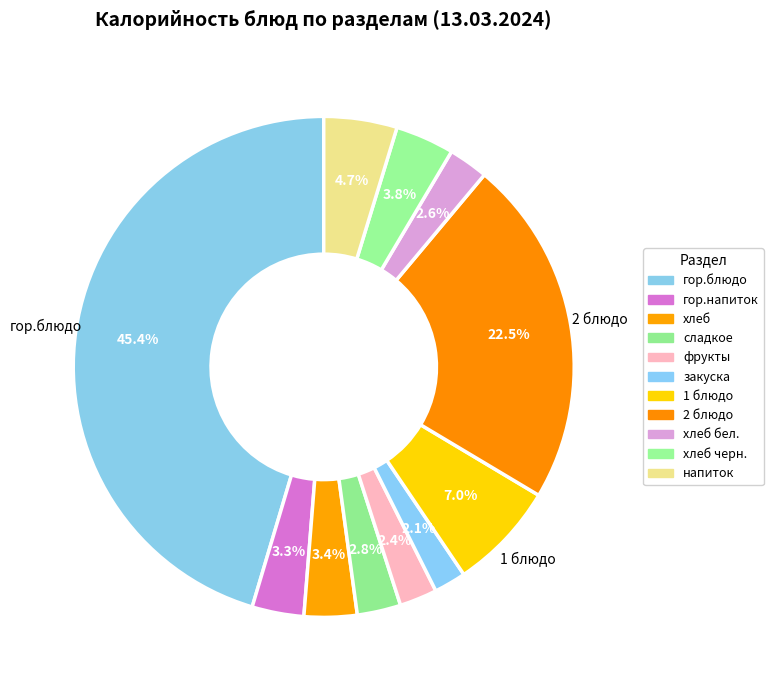

Approximately how many times larger is the value at хлеб бел. compared to 2 блюдо?

0.1